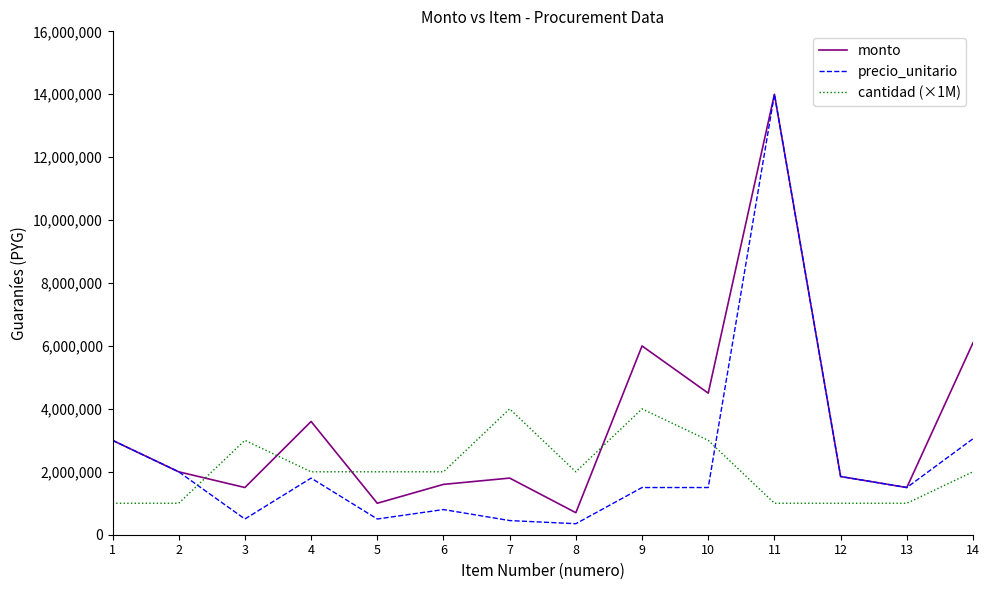

What is the total value across all series at 8?

3050000